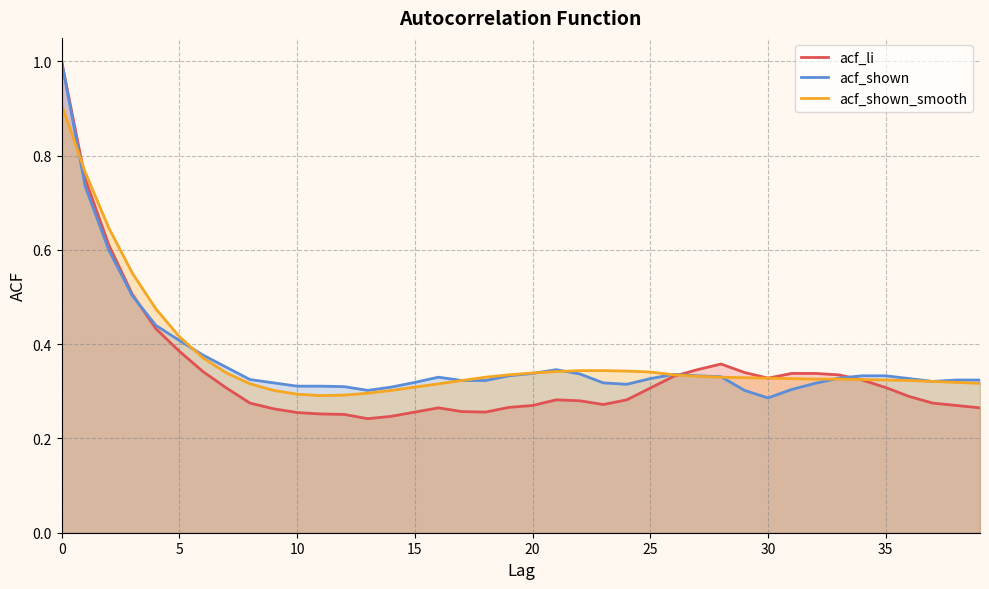

Rank the series at 14 from highest to lowest value.

acf_shown, acf_shown_smooth, acf_li